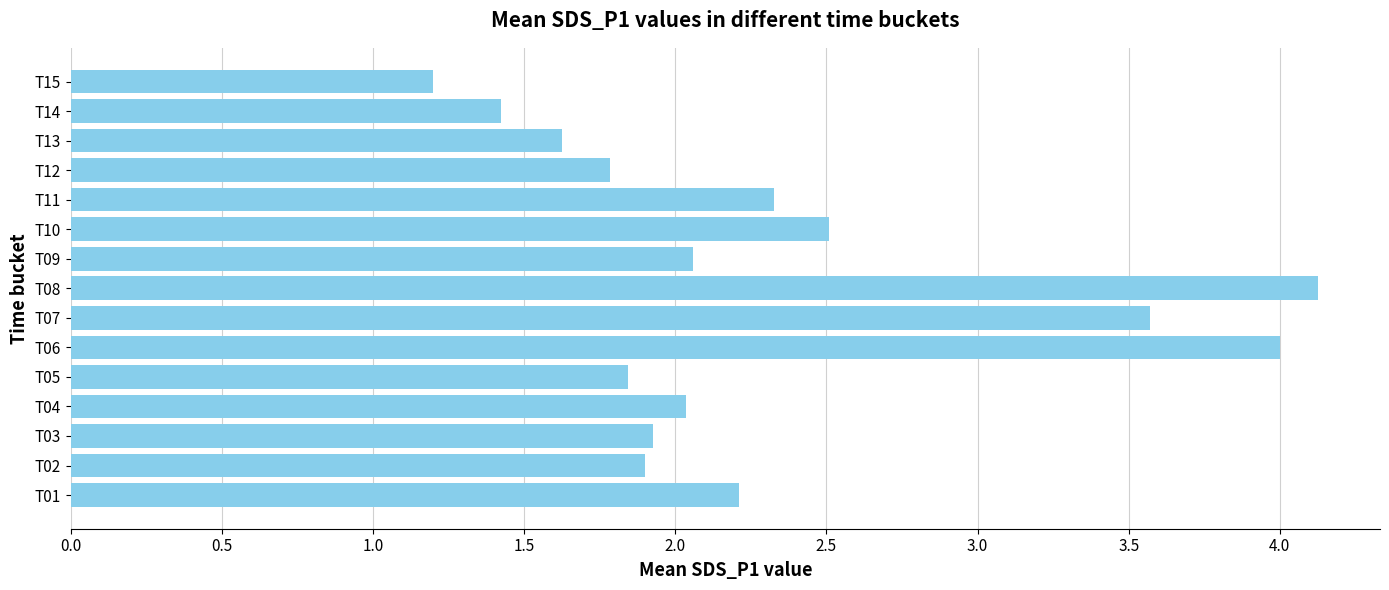

What is the approximate value at T15?

1.2